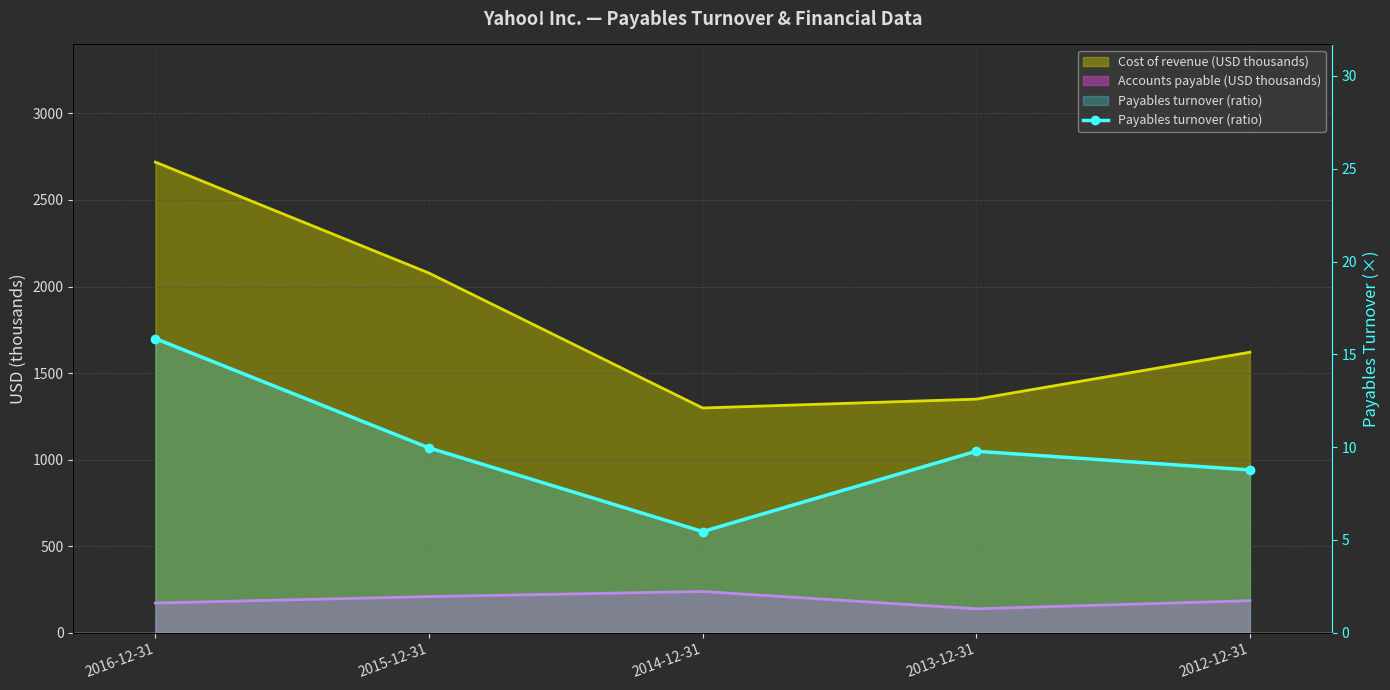

What is the value of the 1st point from the left?

15.8